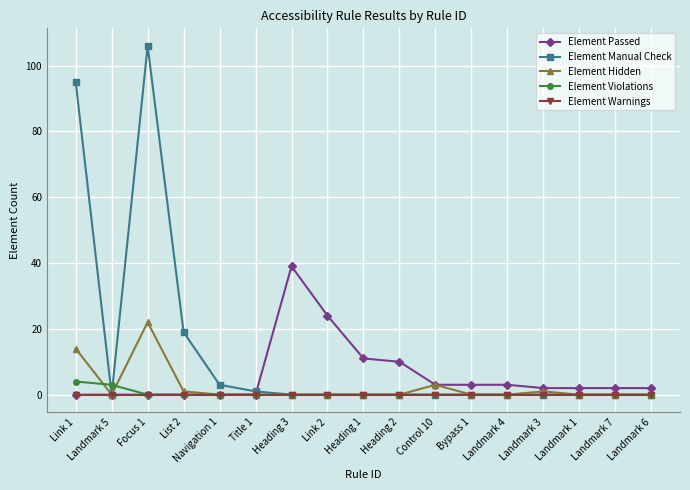

What is the difference between the maximum and minimum values in the Element Passed series?

39